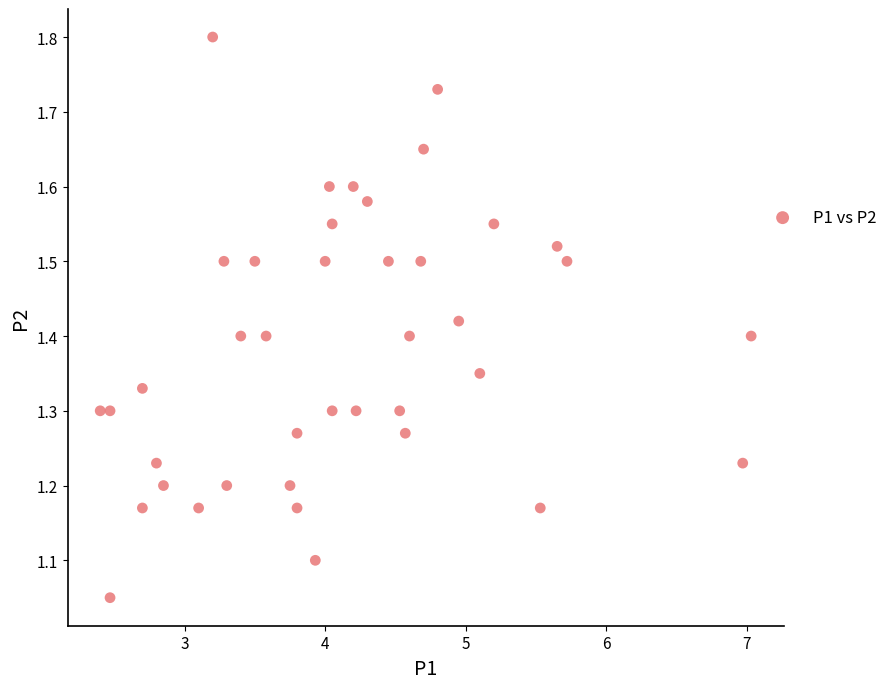

What is the range of X values (max minus min)?

4.6